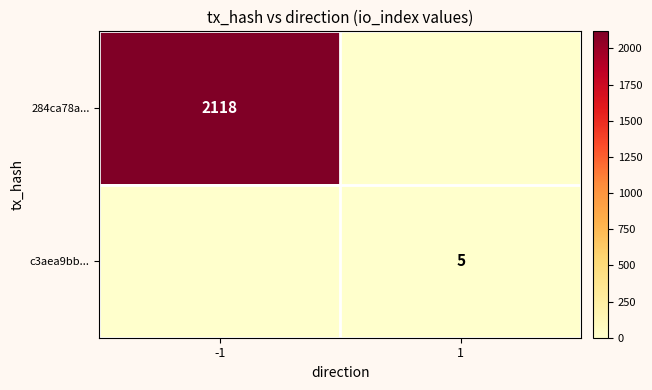

Which label corresponds to the smallest value in the chart?

1